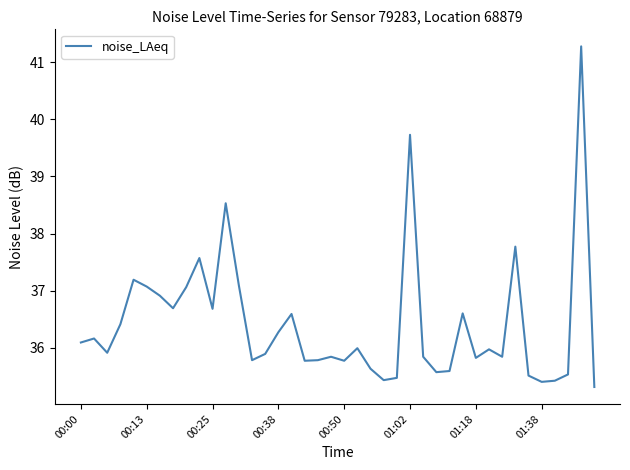

What is the greatest value displayed?

41.3